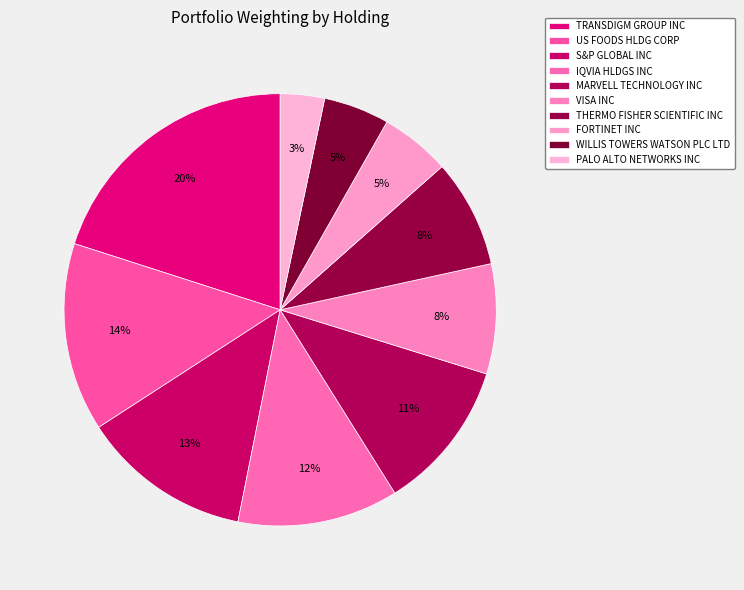

What is the smallest slice in the pie chart?

PALO ALTO NETWORKS INC